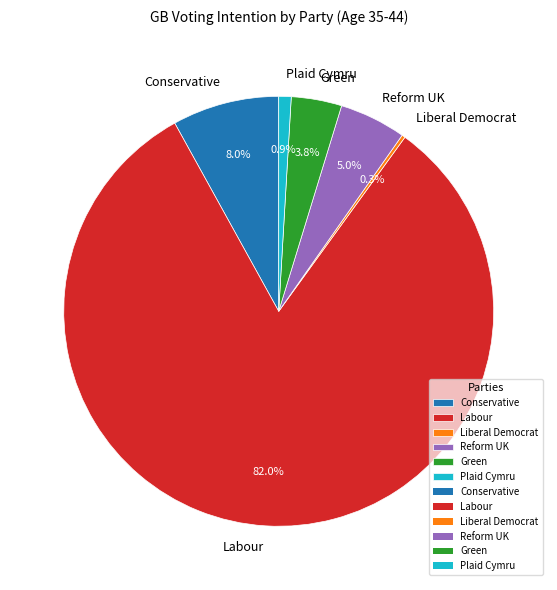

What is the largest slice in the pie chart?

Labour